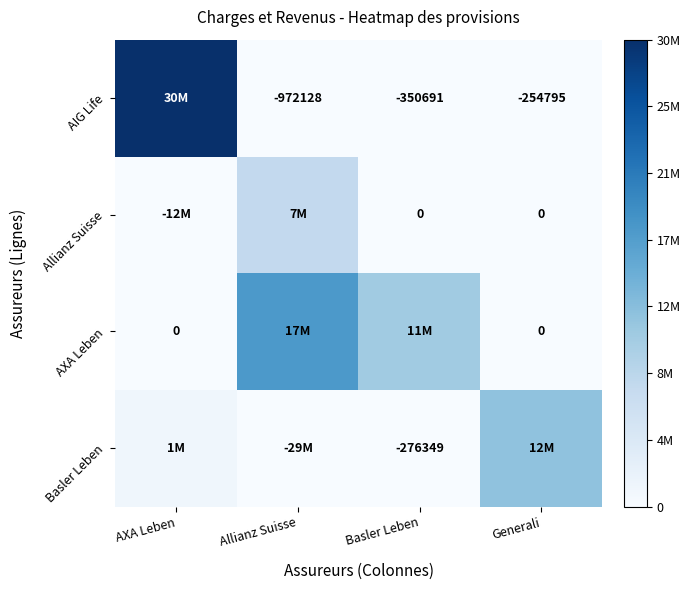

How many distinct data groups are displayed?

4